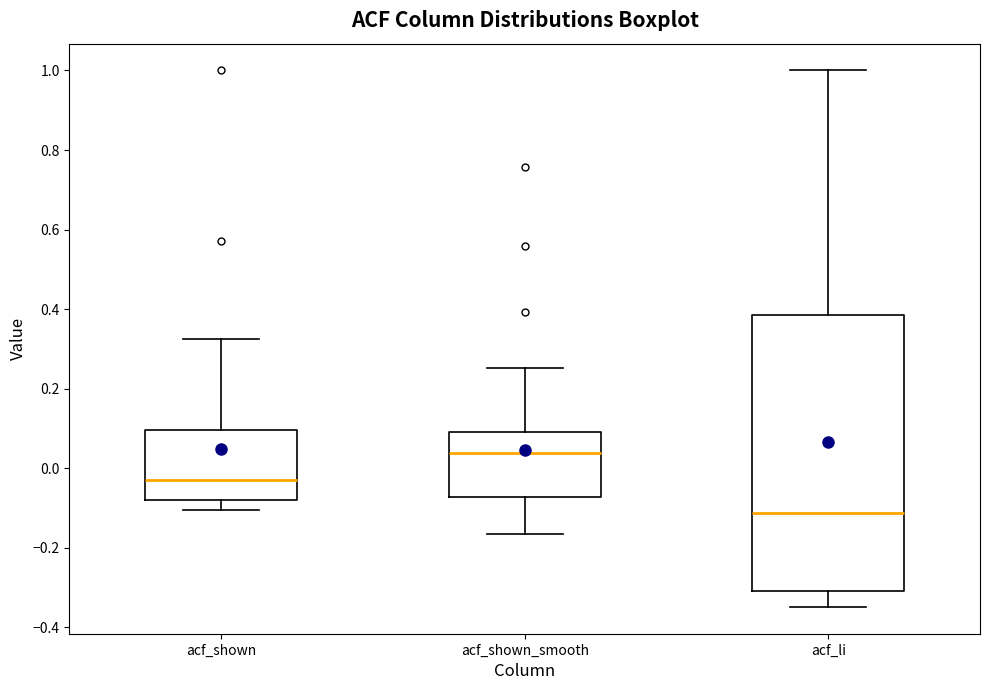

Comparing the boxes themselves (not the whiskers), which one is the tallest?

acf_li